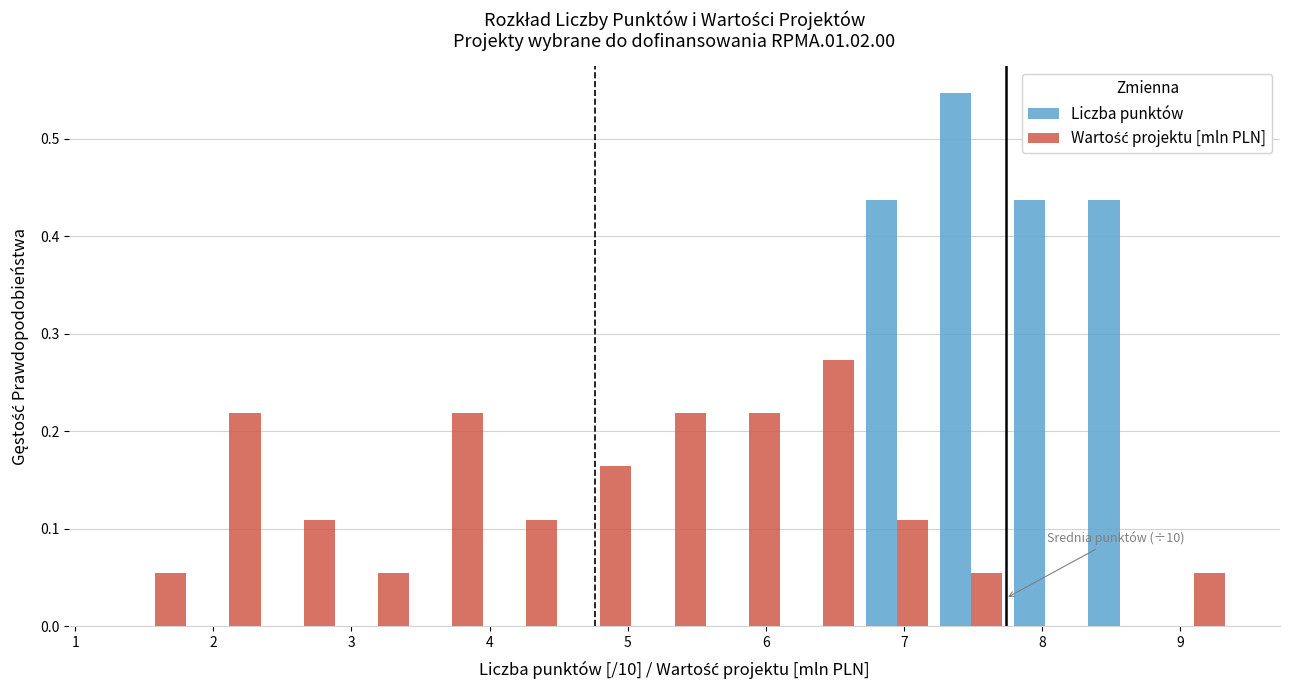

In the Liczba punktów series, which range on the x-axis has the tallest bar?

7.2 to 7.8